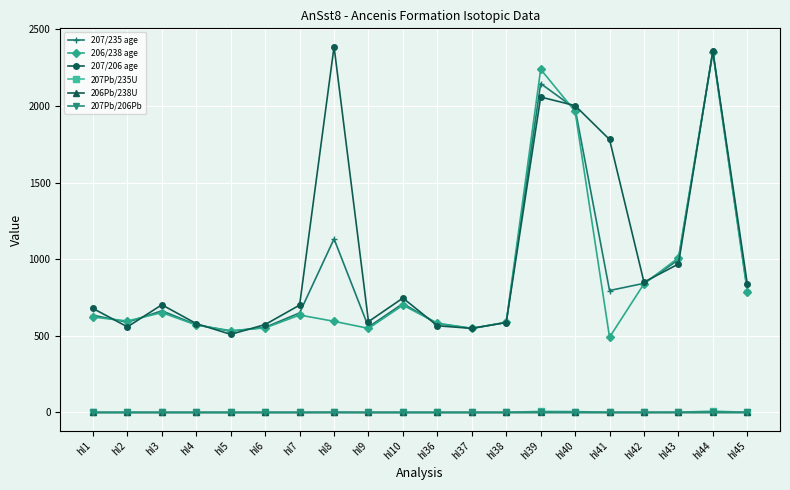

True or false: 206/238 age has a value of 700.0 at hl10.

True